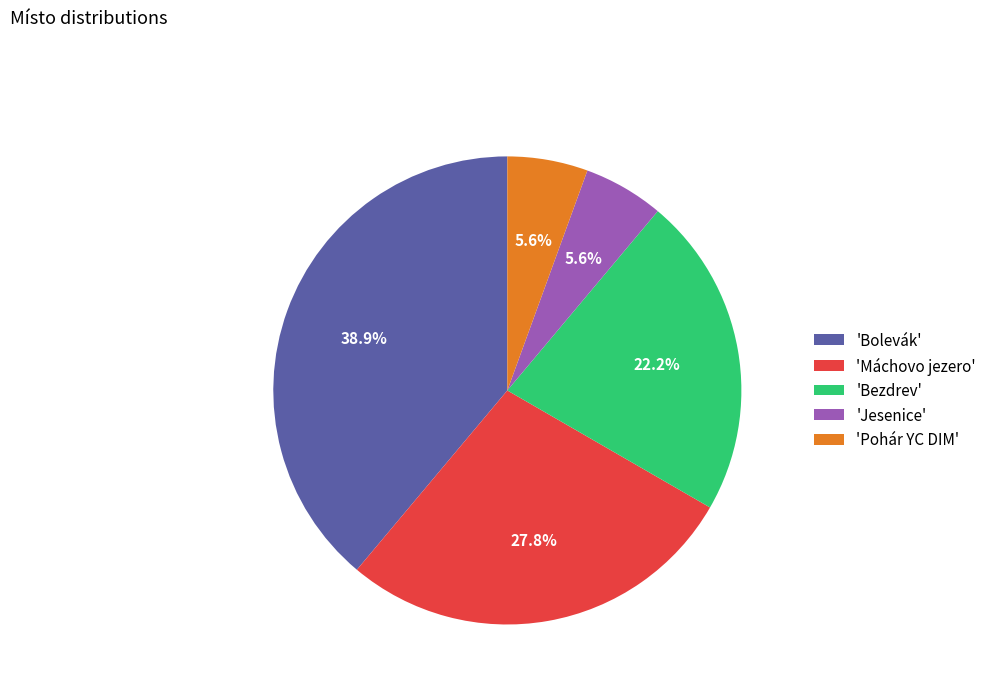

Is the sum of 'Pohár YC DIM' and 'Jesenice' greater than half?

No